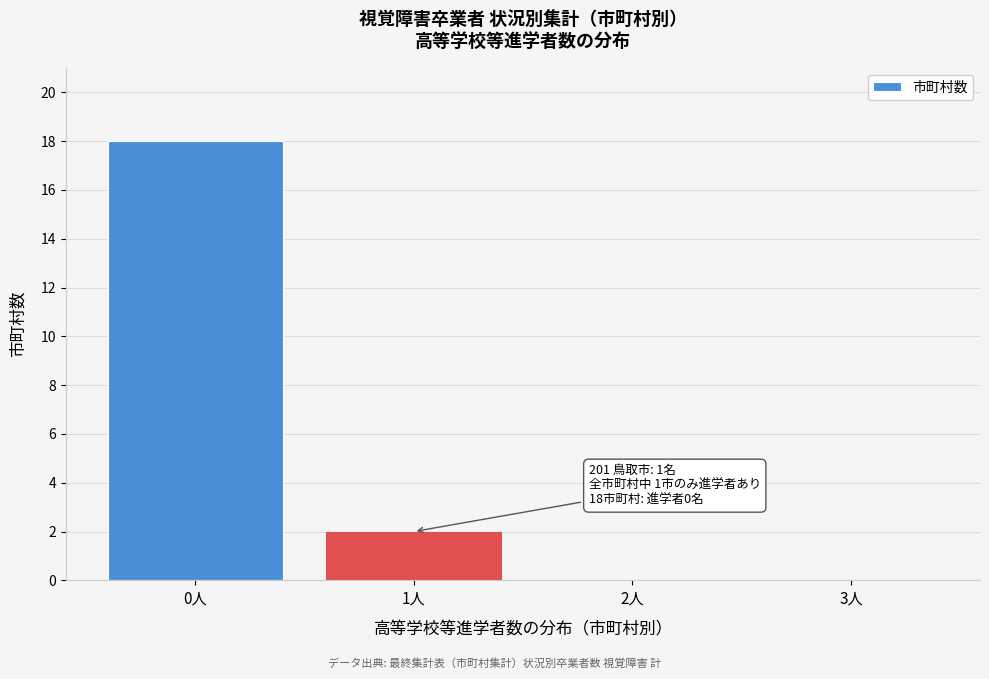

Reading left to right, transcribe all the data shown in this chart.

0人=18	1人=2	2人=0	3人=0